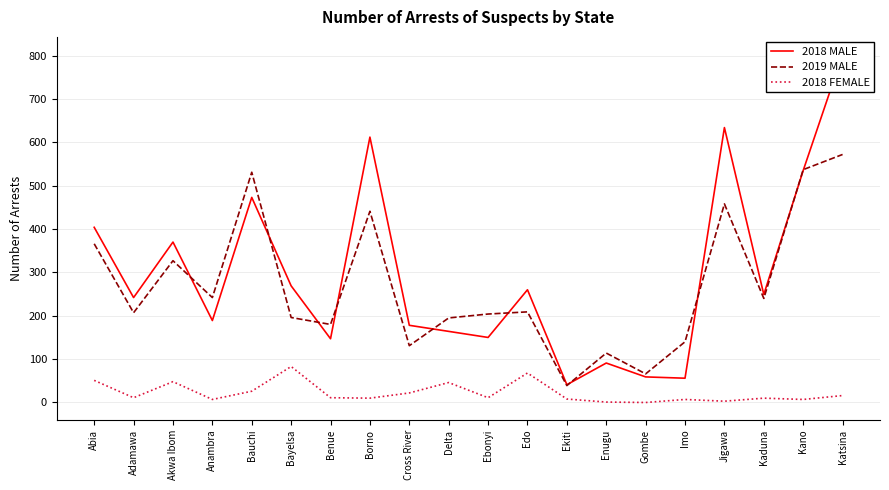

Reading left to right, what are all the values shown in this chart?

2018 MALE: 404	242	370	189	473	269	147	612	178	164	150	260	41	91	59	56	634	249	535	803
2019 MALE: 366	207	327	242	531	196	180	441	131	195	204	209	39	114	66	140	458	240	537	572
2018 FEMALE: 51	11	48	7	26	83	11	10	22	46	11	68	8	1	0	7	3	10	7	16